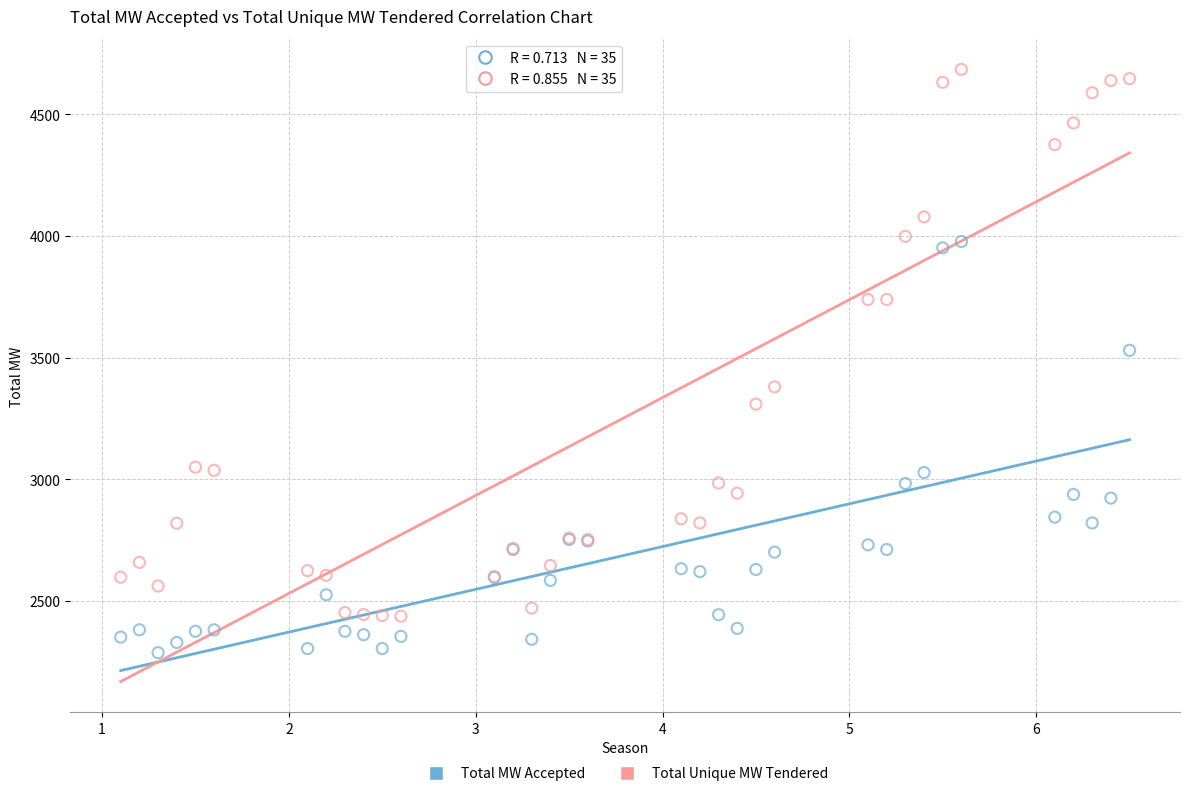

What are all the series names shown in the legend?

Total MW Accepted, Total Unique MW Tendered